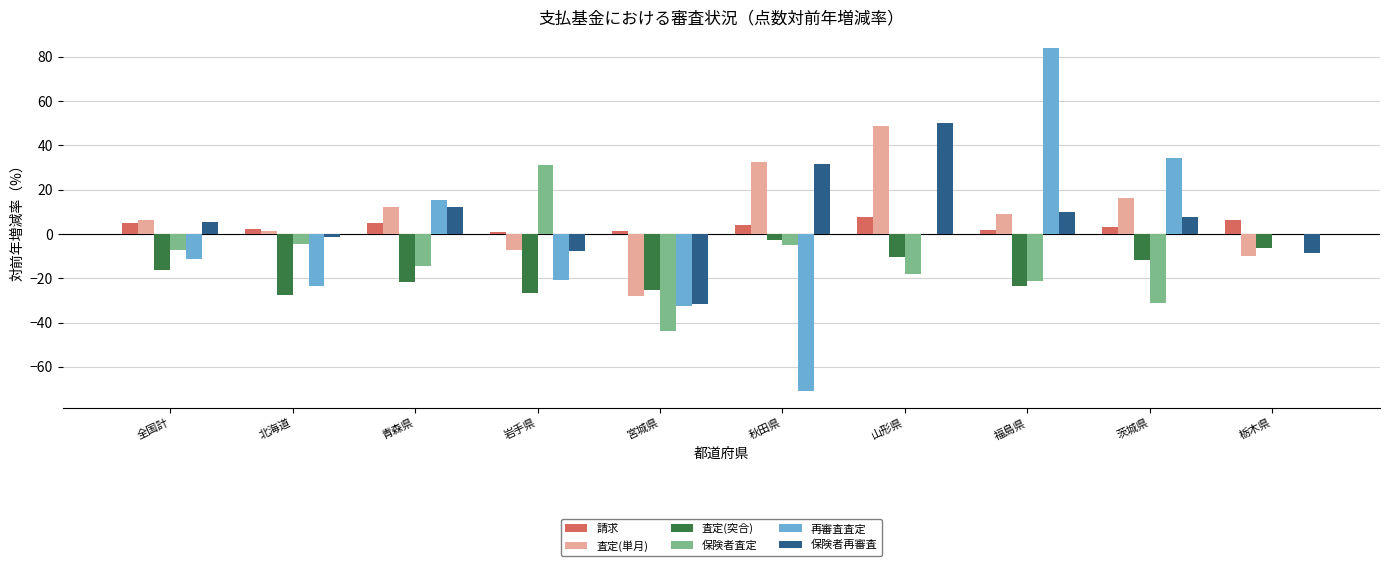

At which category is the sum across all series the highest?

山形県